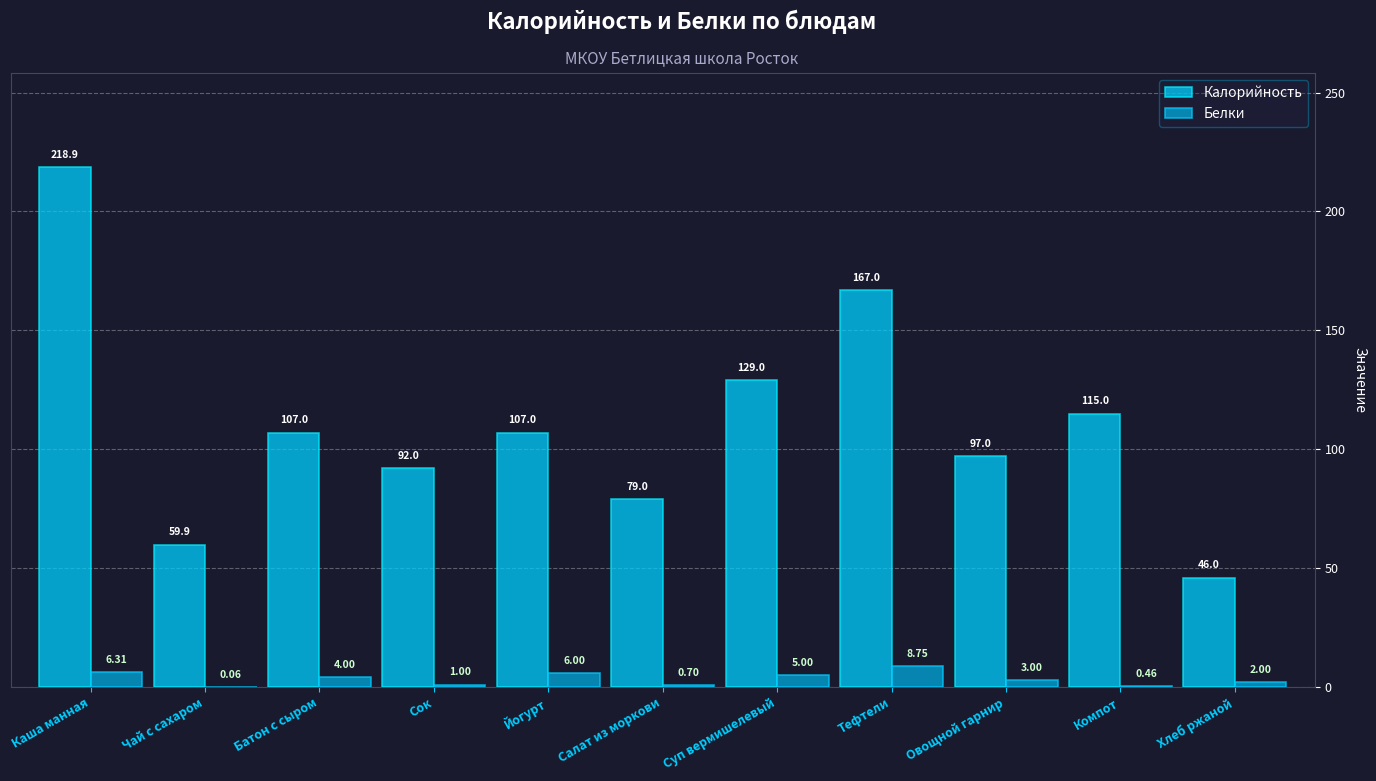

Are the bars horizontal?

No